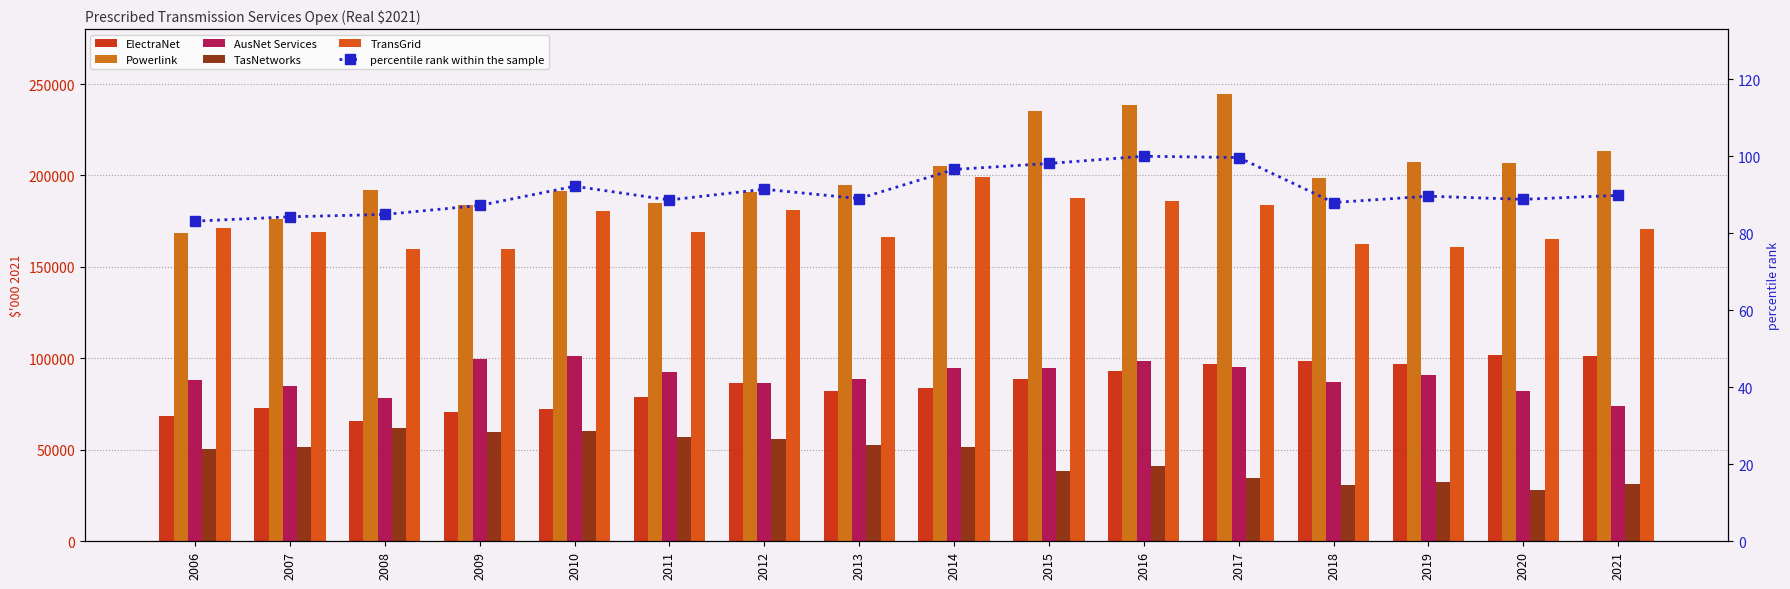

Rank the series at 2016 from highest to lowest value.

Powerlink, TransGrid, AusNet Services, ElectraNet, TasNetworks, percentile rank within the sample